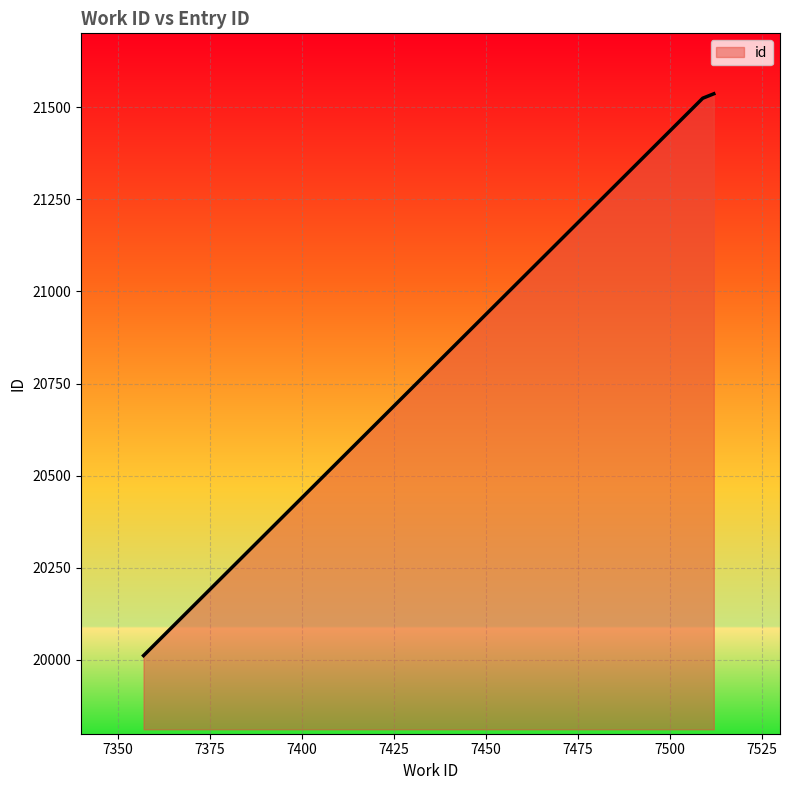

What is the sum of all values?

63072